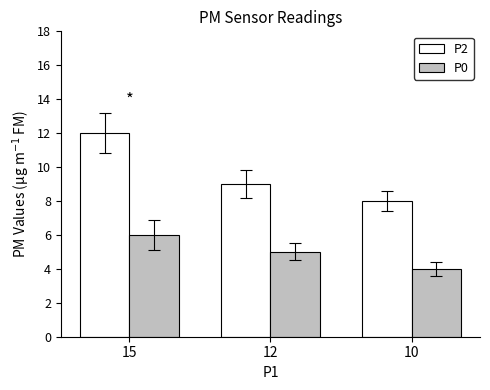

True or false: P0 has a value of 4 at 10.

True